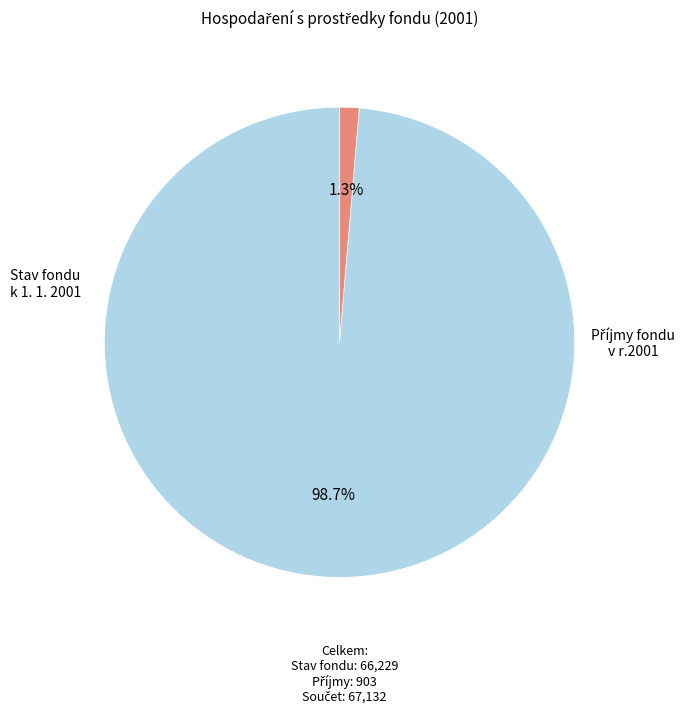

True or false: Stav fondu k 1. 1. 2001 accounts for 89% of the total.

False